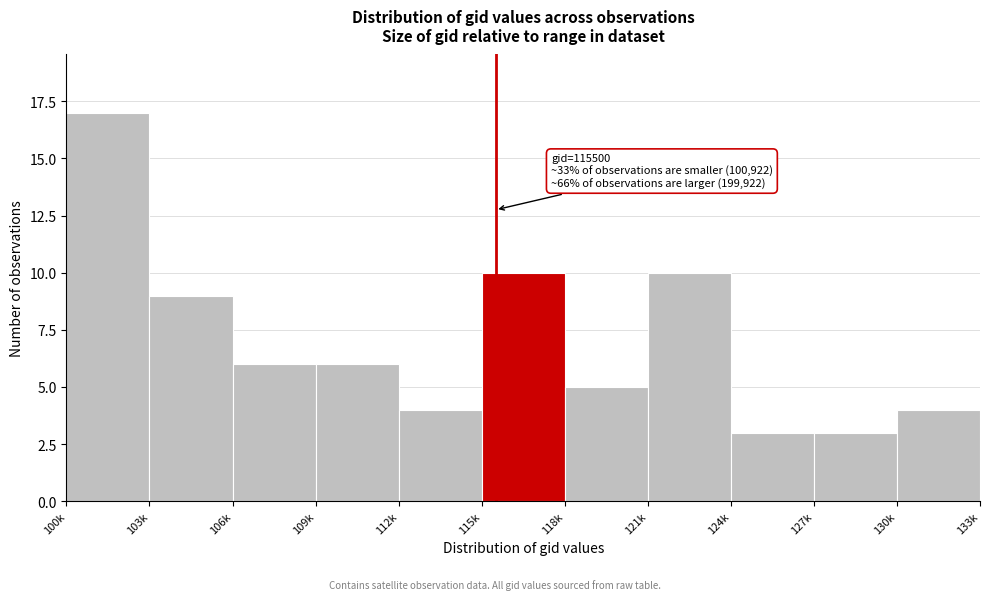

Reading left to right, transcribe all the data shown in this chart.

100k=17	103k=9	106k=6	109k=6	112k=4	115k=10	118k=5	121k=10	124k=3	127k=3	130k=4